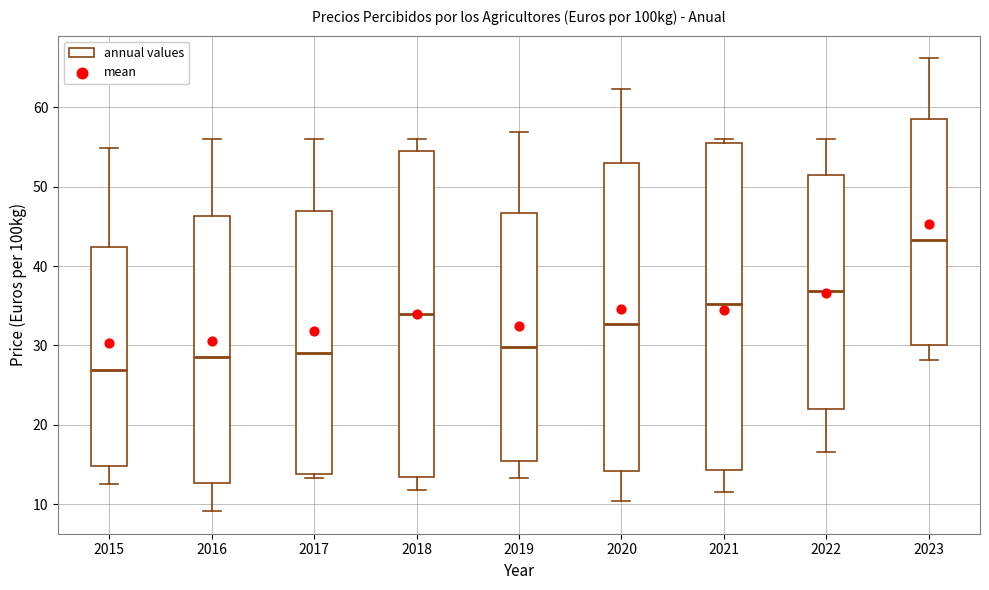

Which box has the lowest median line?

2015